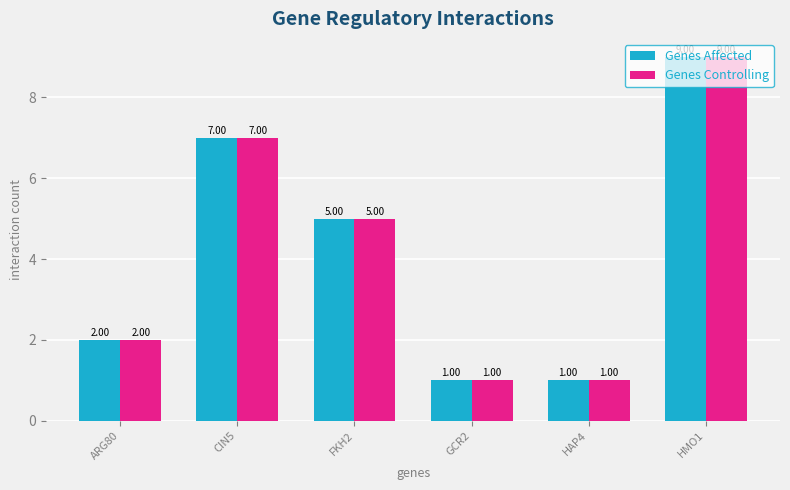

What is the difference between the maximum and second lowest values in the Genes Controlling series?

8